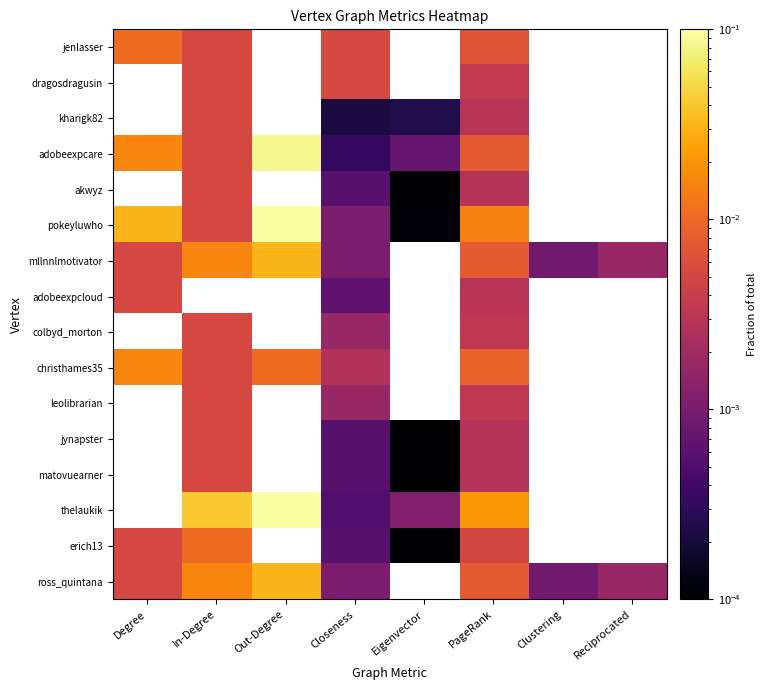

At how many categories does at least one series exceed 0?

8